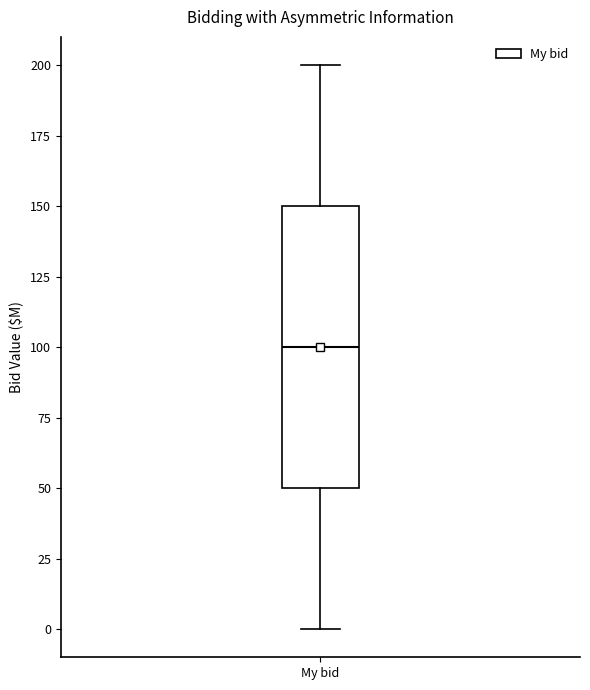

Transcribe this box plot: give where the median line is, the range the box spans, and where the two whiskers end, as read against the y-axis. The values are not printed on the chart, so give them approximately, as read against the axis.

median 100, box 50 to 150, whiskers 0 to 200